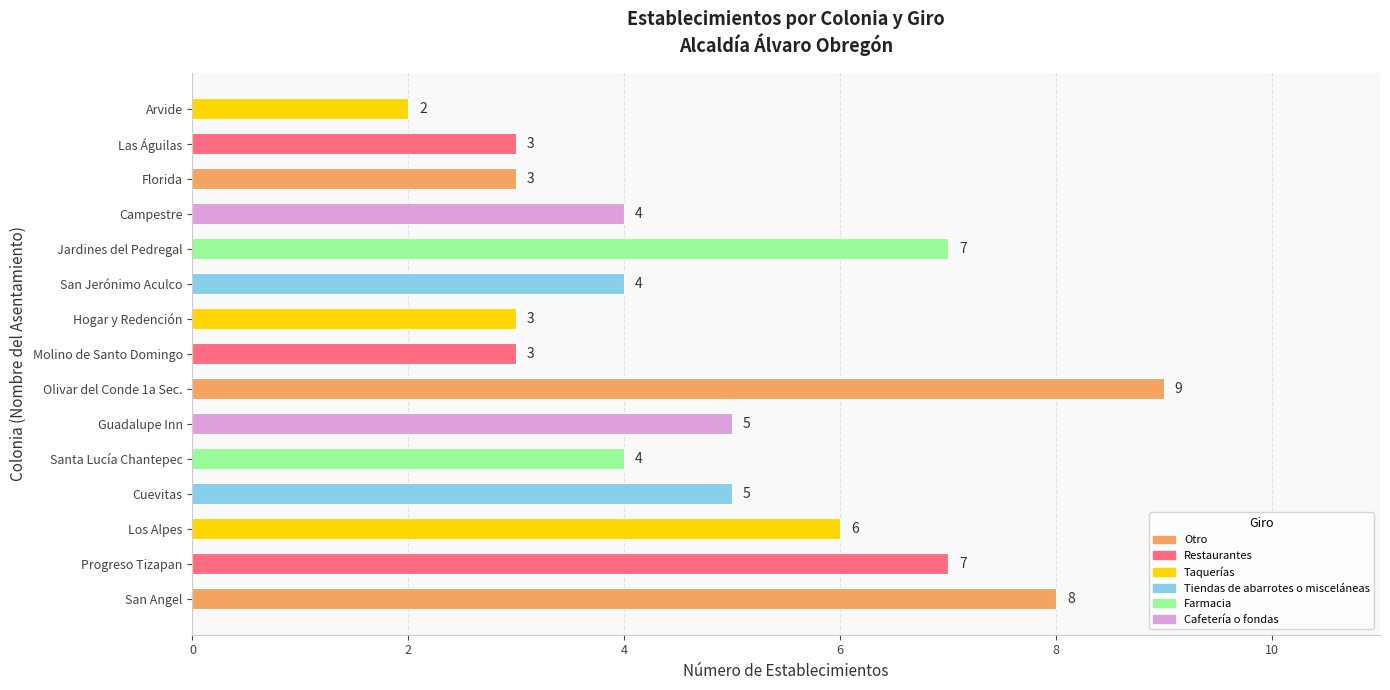

Are the bars grouped side by side (vs. stacked)?

No